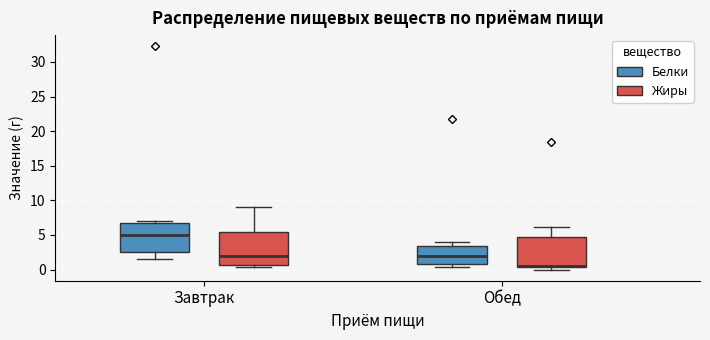

Reading left to right, transcribe this box plot: for each box, give where its median line is, the range the box spans, and where its two whiskers end, as read against the y-axis. The values are not printed on the chart, so give them approximately, as read against the axis.

Завтрак (Белки): median 5.0, box 2.5 to 7.0, whiskers 1.5 to 7.0 (just above the box's upper edge)
Завтрак (Жиры): median 2.0, box 0.5 to 5.5, whiskers 0.5 (just below the box's lower edge) to 9.0
Обед (Белки): median 2.0, box 1.0 to 3.5, whiskers 0.5 to 4.0
Обед (Жиры): median 0.5 (drawn on the box's lower edge), box 0.5 to 4.5, whiskers 0.0 to 6.0